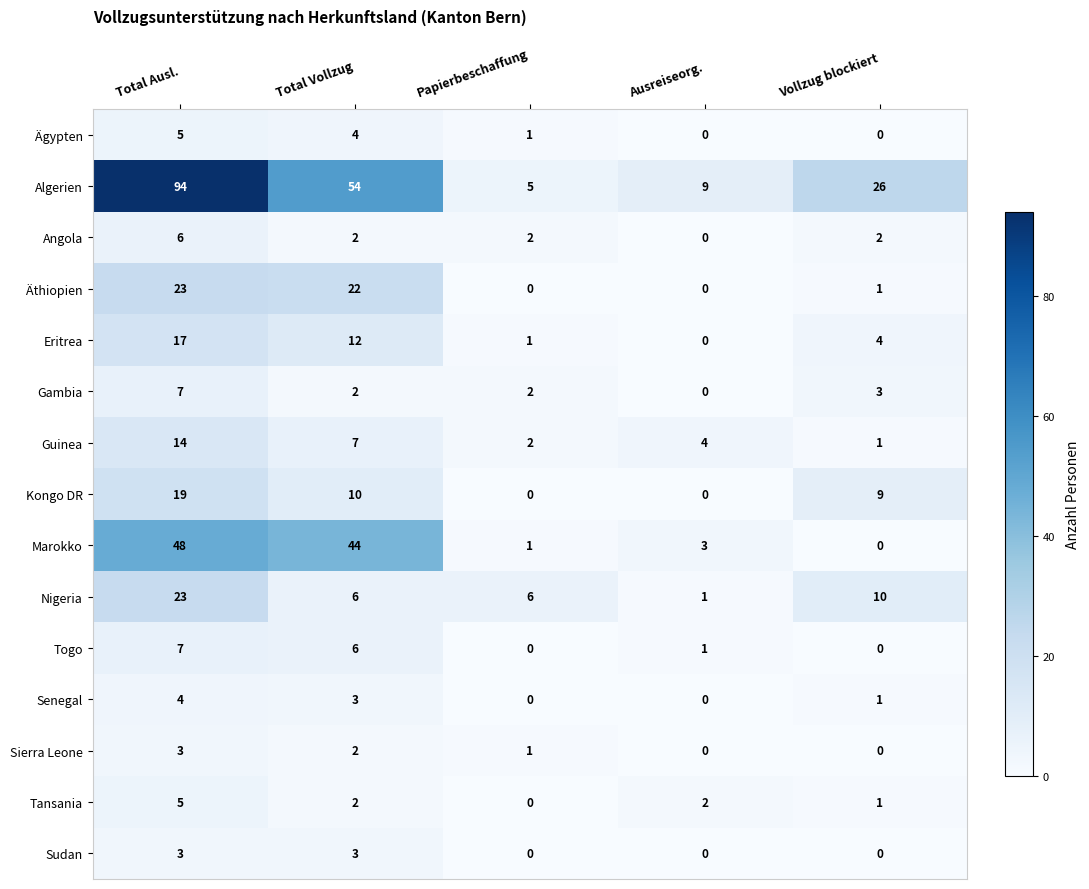

The Eritrea series shows 6 at Vollzug blockiert. True or false?

False